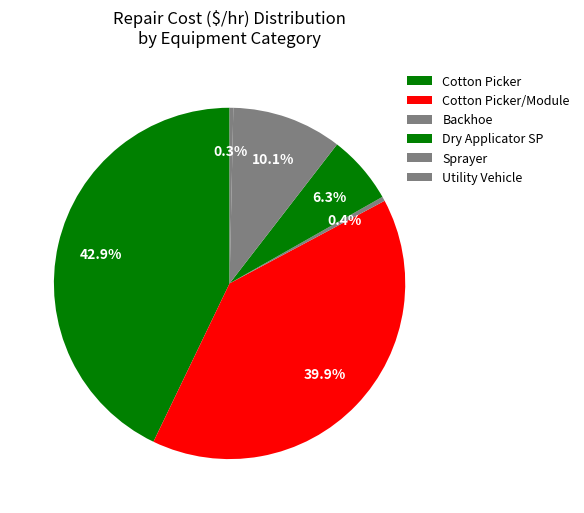

Combined, do Backhoe and Utility Vehicle account for over 50%?

No